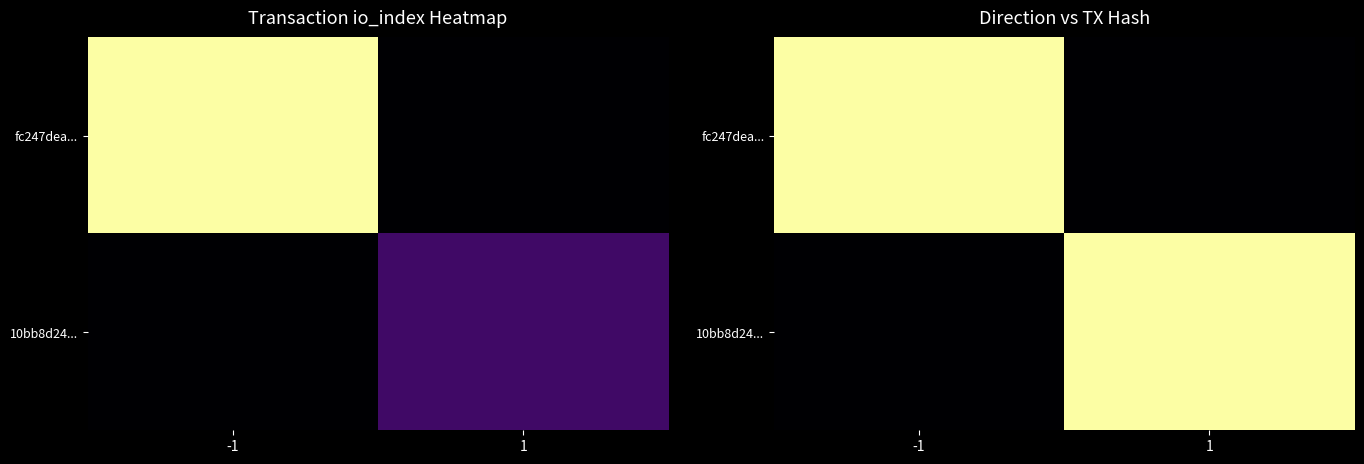

List the labels in order of fc247dea... value, smallest first.

1, -1